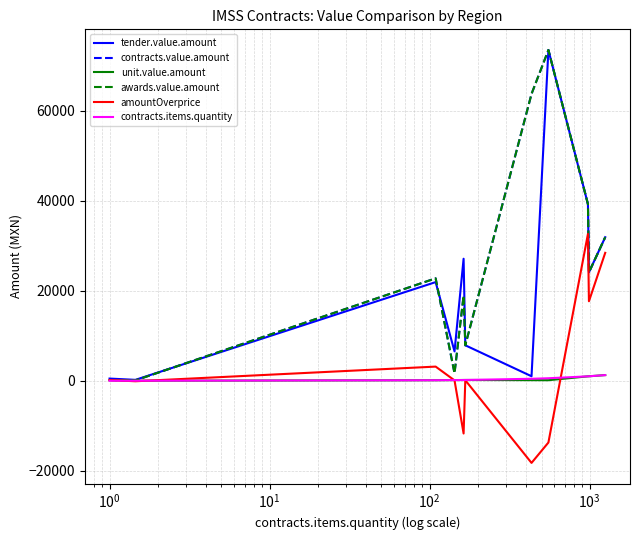

In amountOverprice, how many points are lower than both neighbors (excluding endpoints)?

4